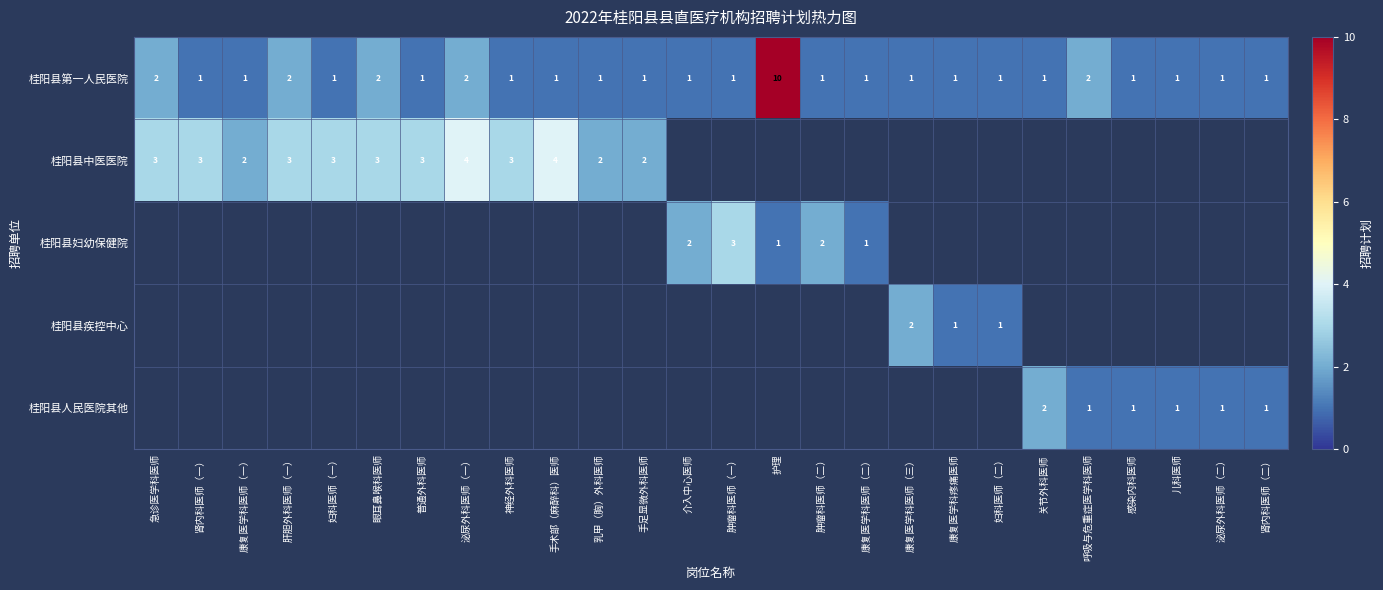

Which has a higher value, 妇科医师（二） or 感染内科医师?

妇科医师（二）